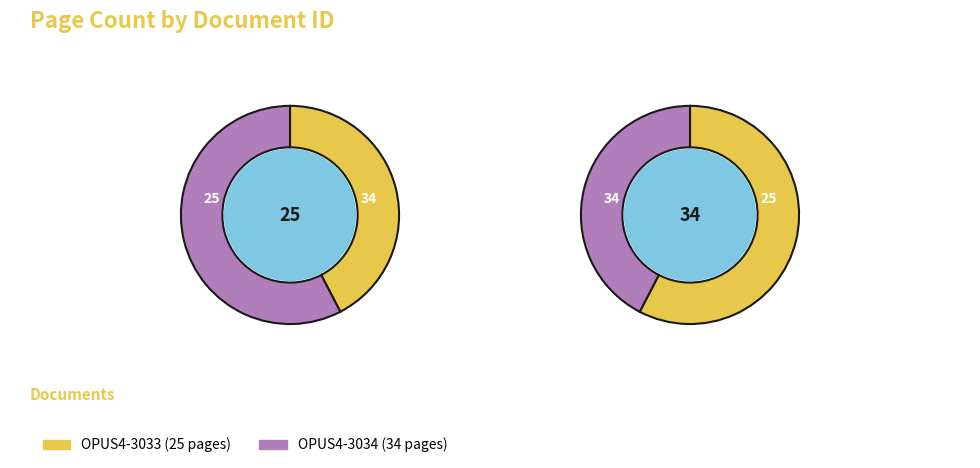

What percentage do OPUS4-3033 and OPUS4-3034 together represent?

100.0%